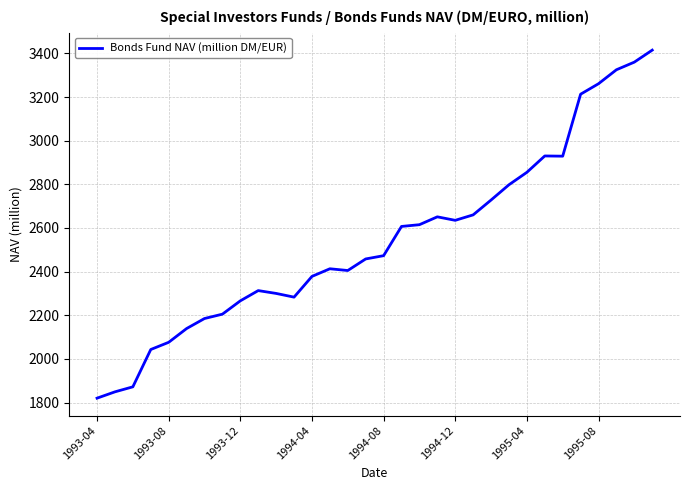

What is the difference between the maximum and minimum values?

1595